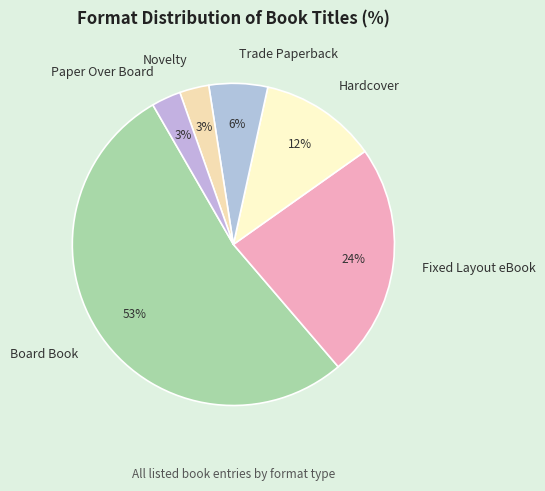

Which slice is the largest?

Board Book